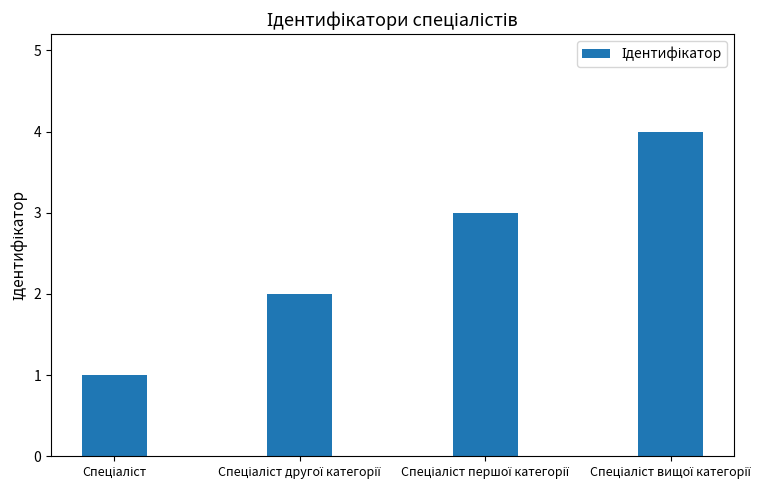

Reading left to right, what are all the values shown in this chart?

1	2	3	4